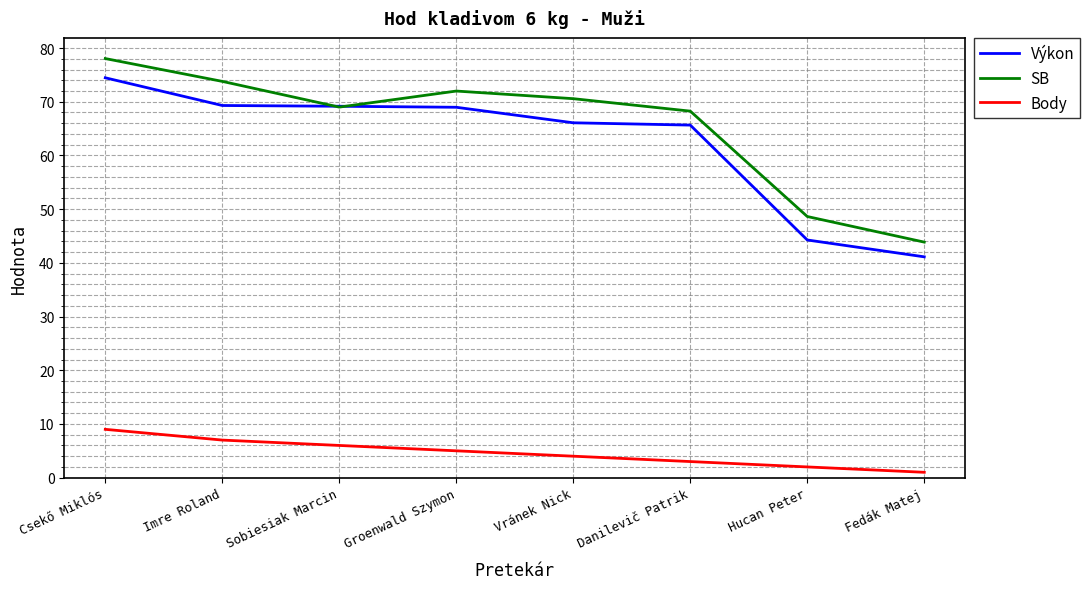

What is the difference between the maximum and minimum values in the SB series?

34.2